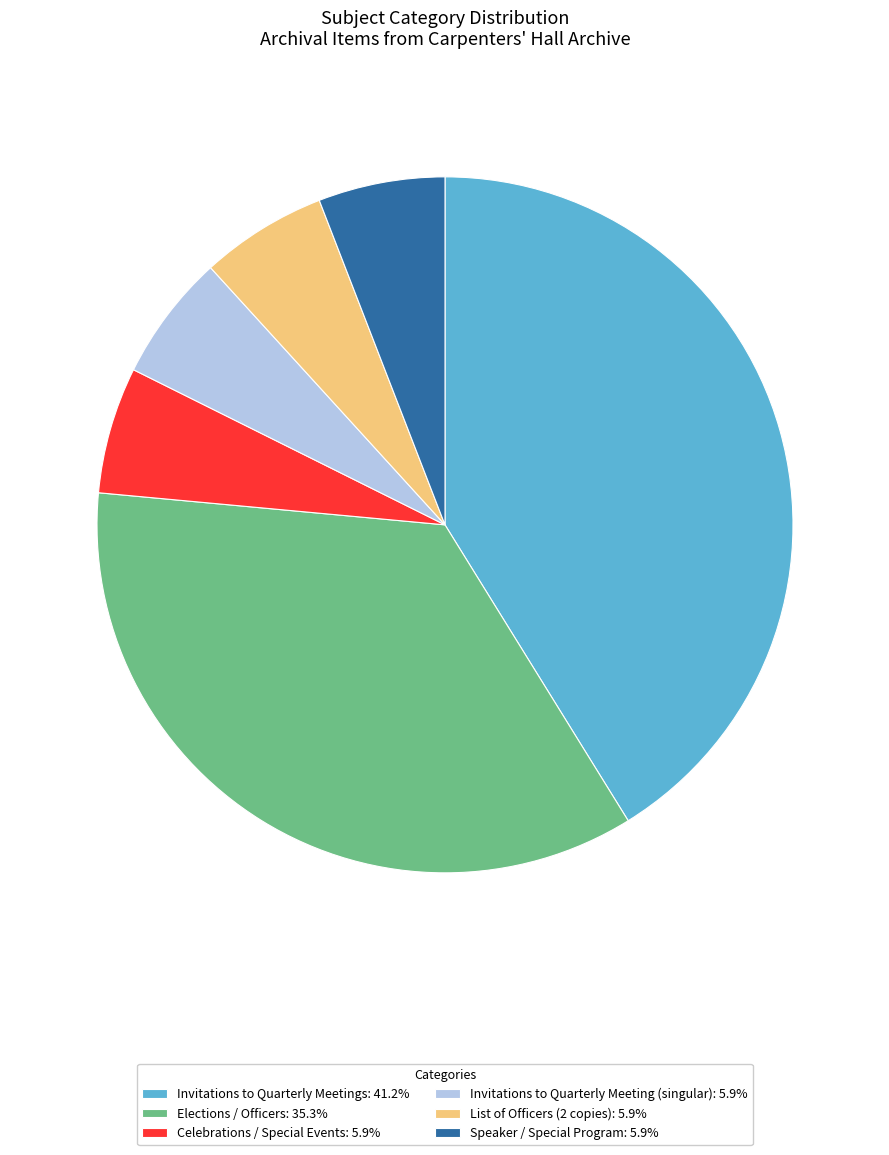

Combined, do List of Officers (2 copies): 5.9% and Speaker / Special Program: 5.9% account for over 50%?

No